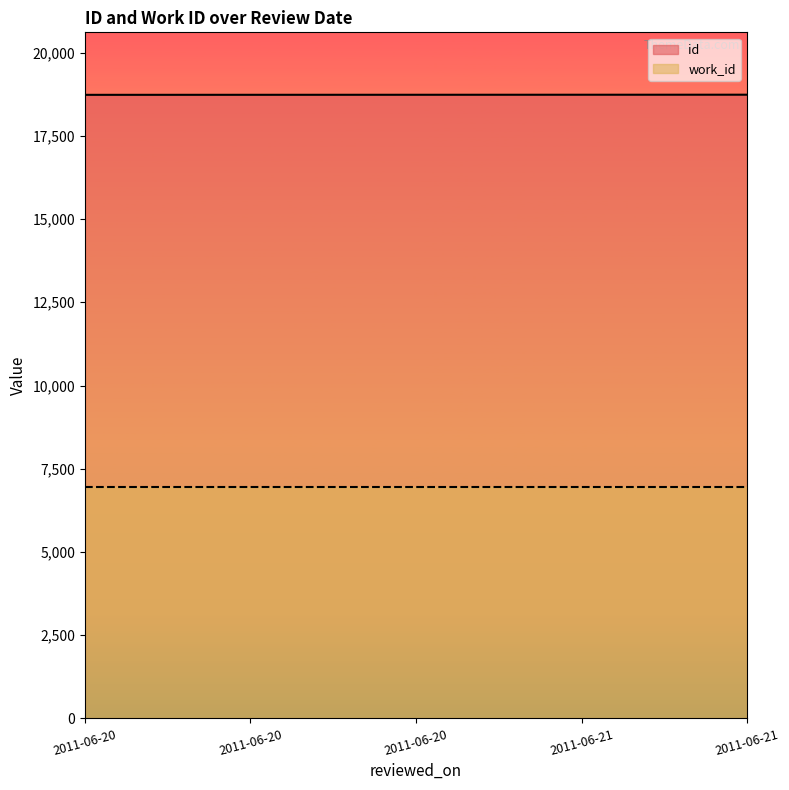

What is the value of the 1st point from the left?

18732